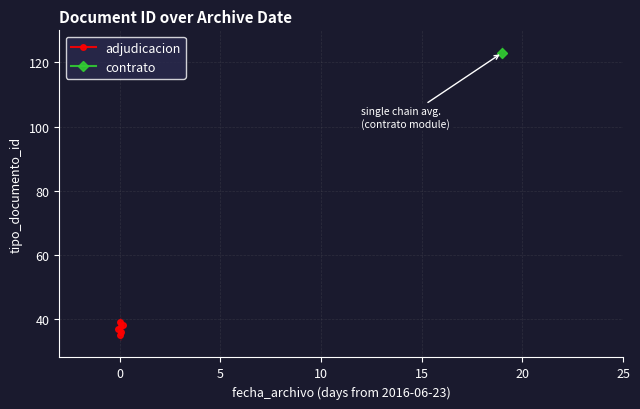

Count the values in the range 36 to 38.

3